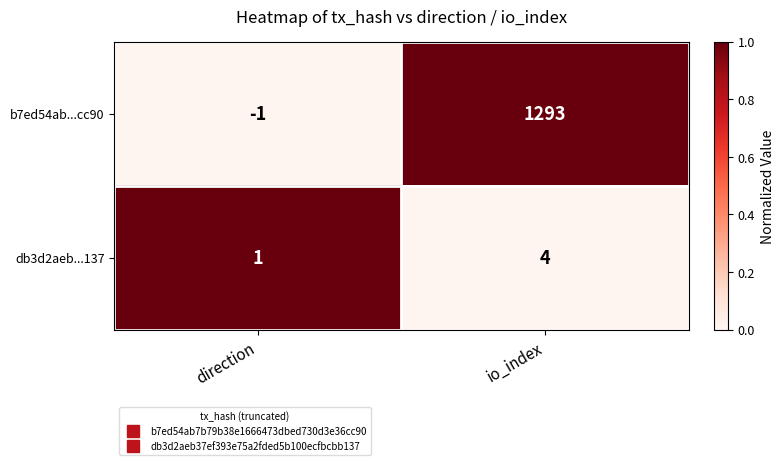

Reading left to right, transcribe all the data shown in this chart.

b7ed54ab...cc90: -1	1293
db3d2aeb...137: 1	4